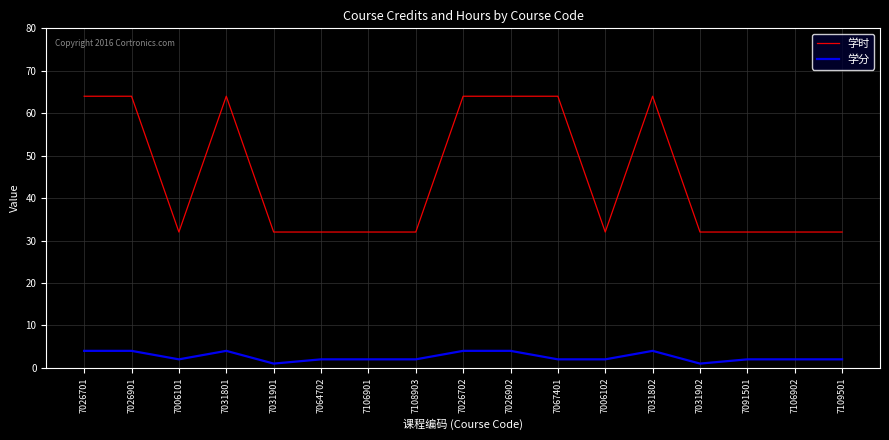

What are all the series names shown in the legend?

学时, 学分